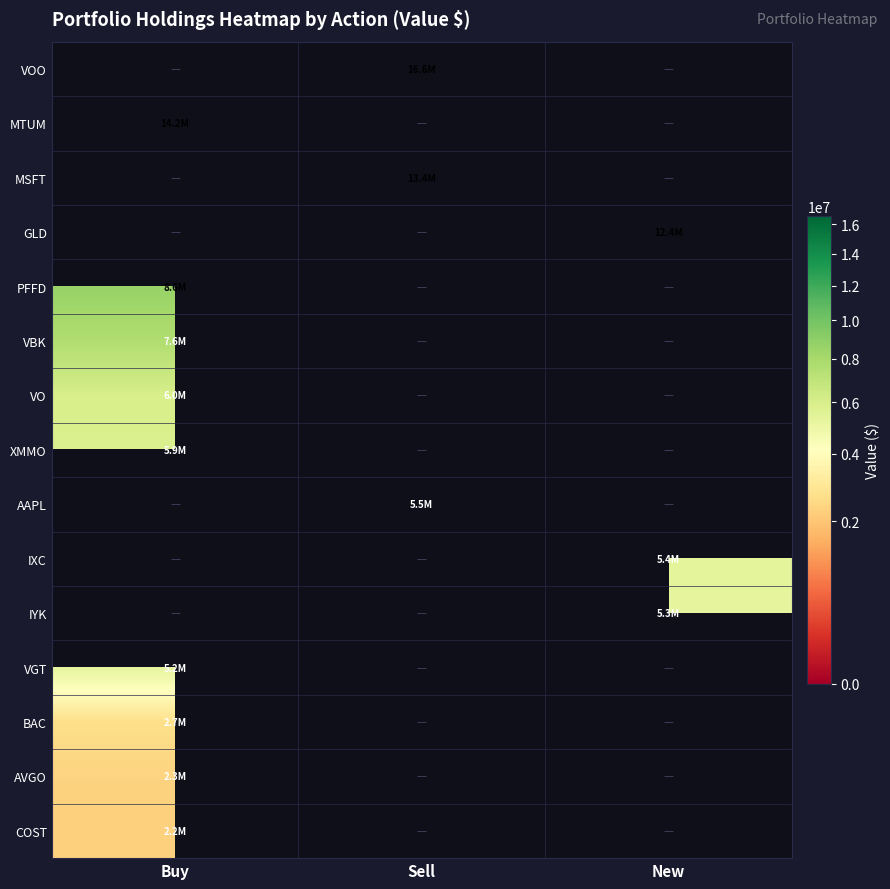

Which category has the highest value across all series?

Sell